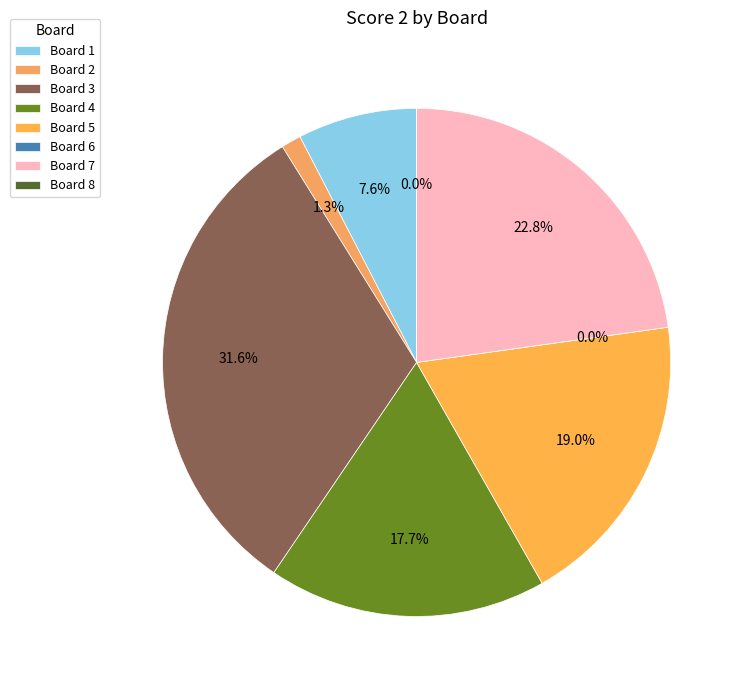

Rank the categories by value from highest to lowest.

Board 3, Board 7, Board 5, Board 4, Board 1, Board 2, Board 6, Board 8